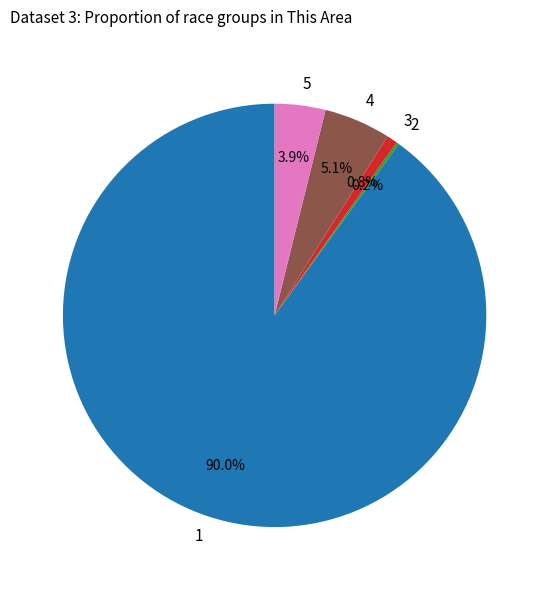

Which has a higher value, 4 or 3?

4